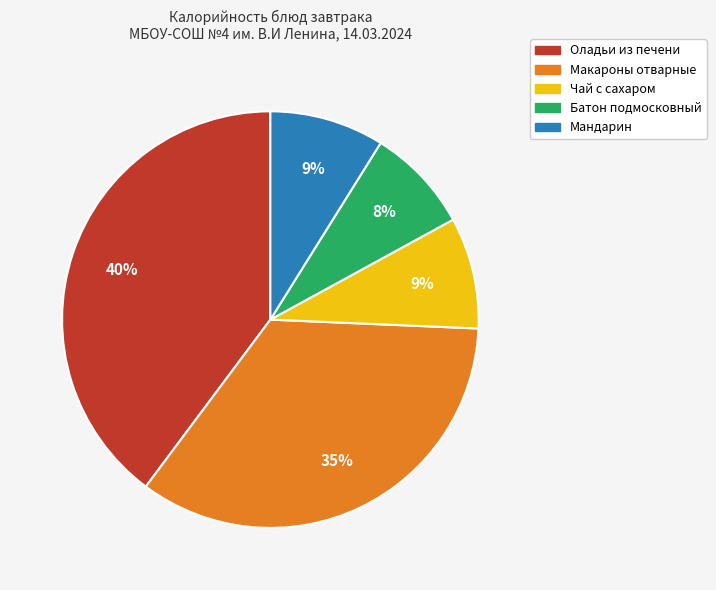

To the nearest percent, what portion does Чай с сахаром represent?

9%